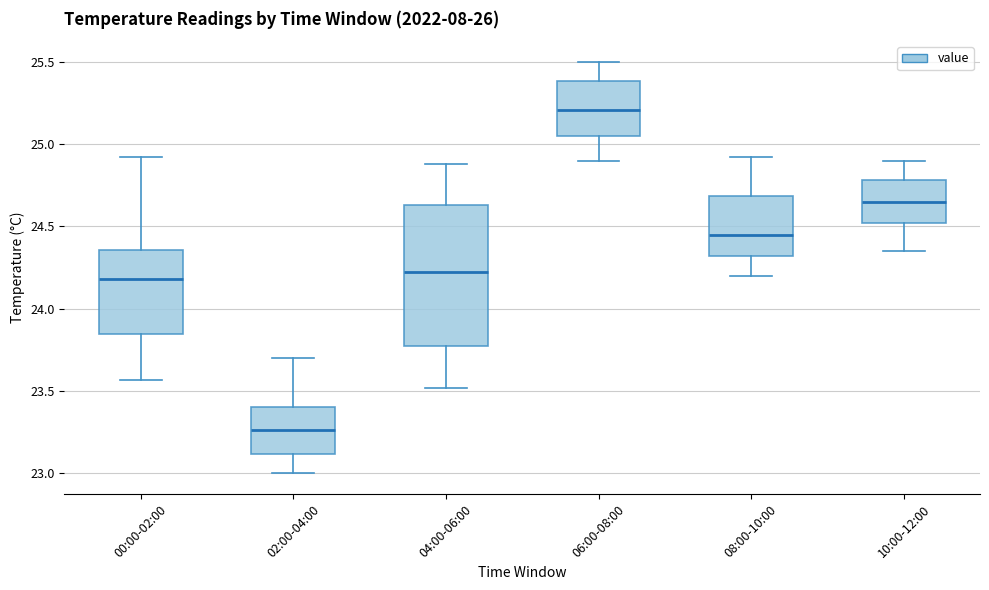

Comparing the boxes themselves (not the whiskers), which one is the tallest?

04:00-06:00